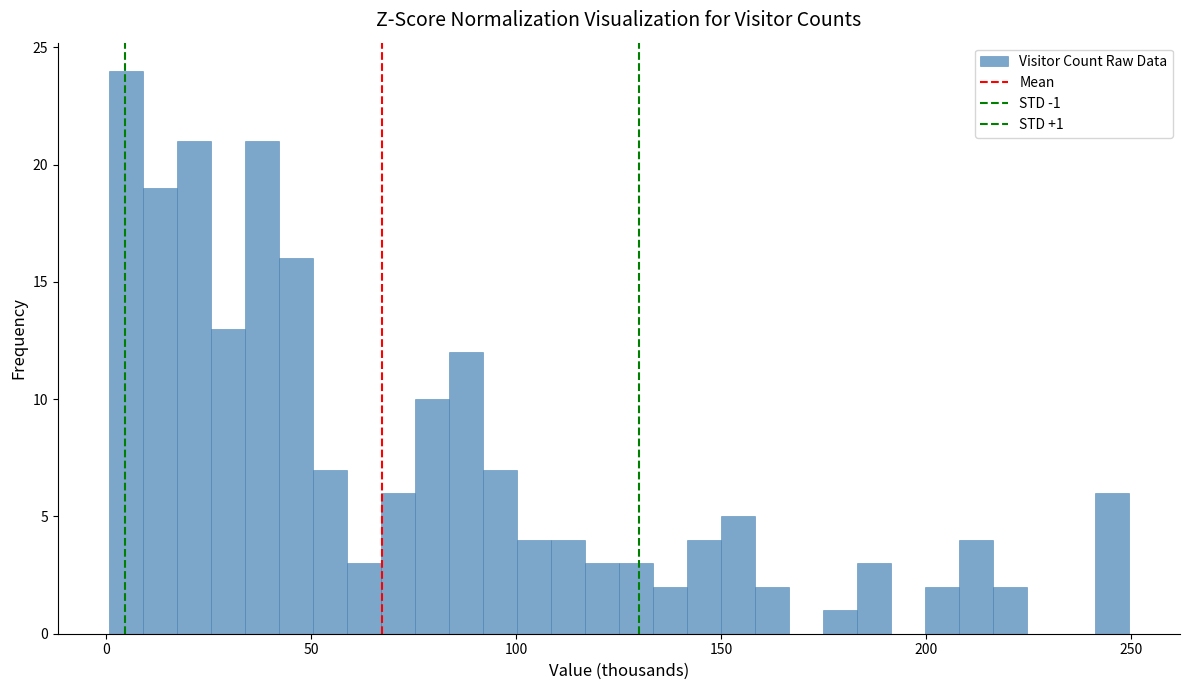

Around what value on the x-axis is the tallest bar? Give the approximate position of its centre, as read against the axis.

5